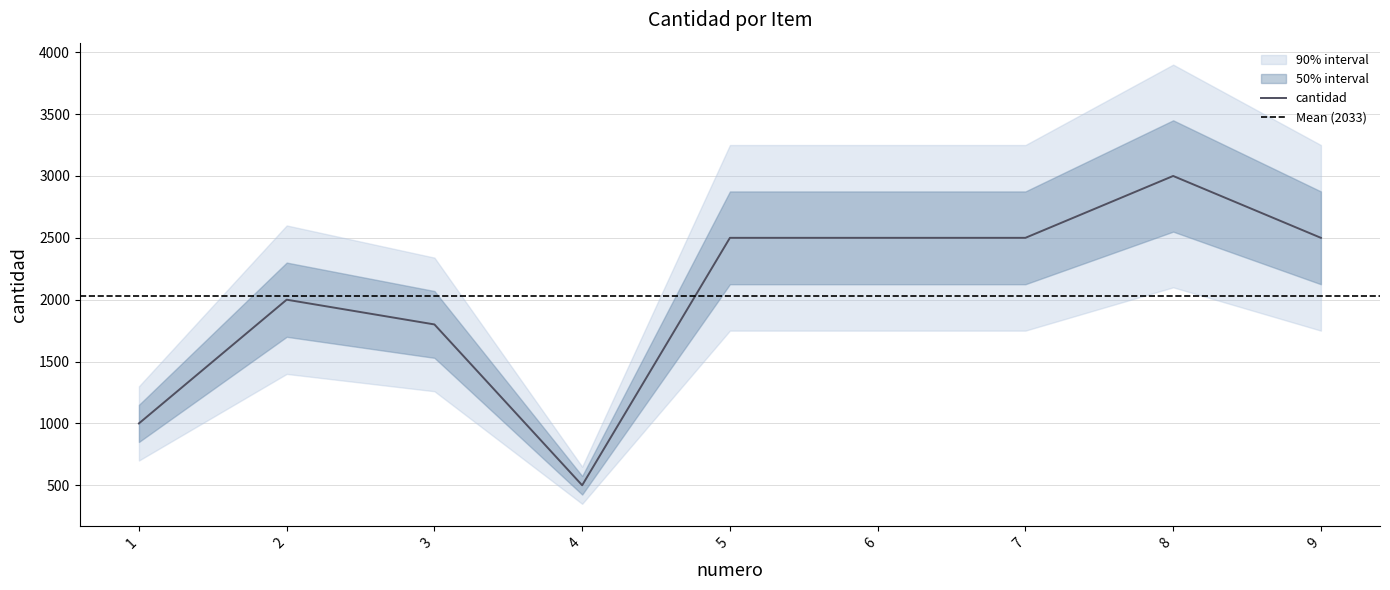

Reading left to right, extract all data points from this chart.

1000	2000	1800	500	2500	2500	2500	3000	2500